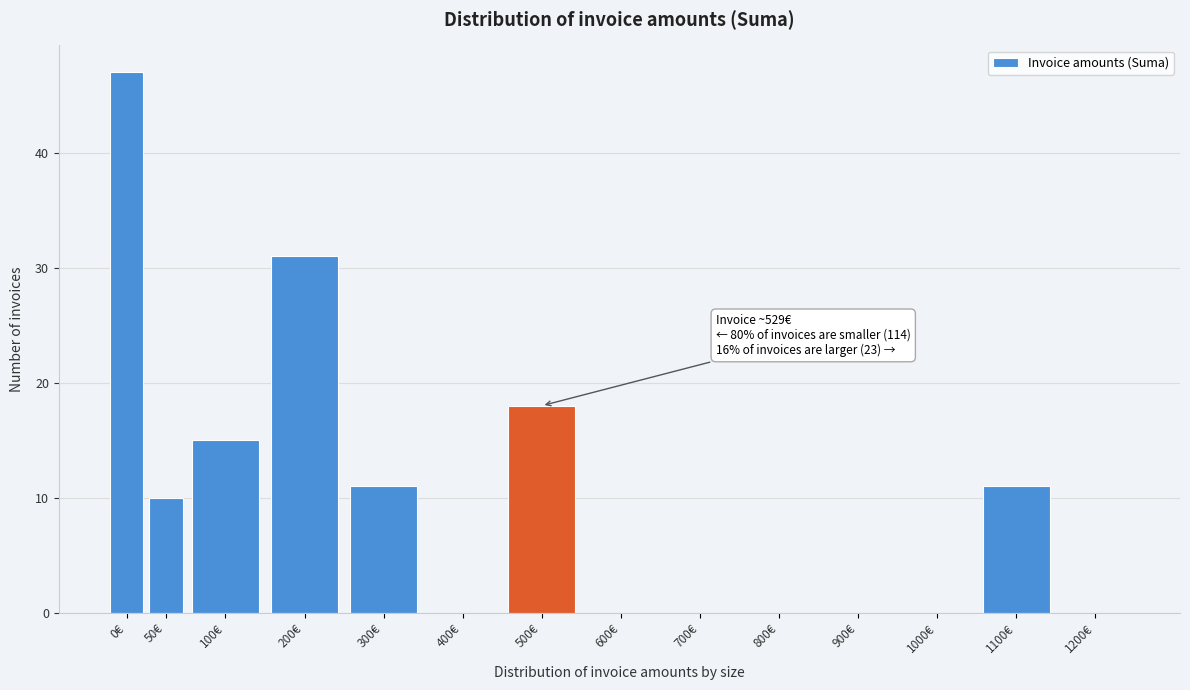

Reading left to right, what are all the values shown in this chart?

0€=47	50€=10	100€=15	200€=31	300€=11	400€=0	500€=18	600€=0	700€=0	800€=0	900€=0	1000€=0	1100€=11	1200€=0